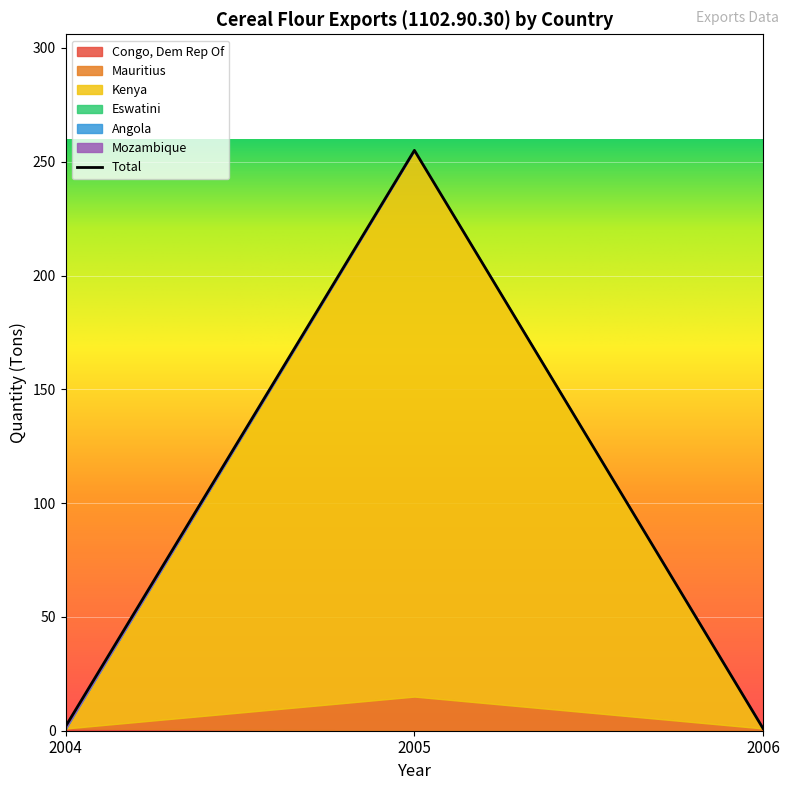

Reading left to right, extract all data points from this chart.

Congo, Dem Rep Of (Ton): 2004-Jan=0	2004-Feb=0	2004-Mar=0	2004-Apr=0	2004-May=0	2004-Jun=0	2004-Jul=0	2004-Aug=0	2004-Sep=1	2004-Oct=0	2004-Nov=0	2004-Dec=0	2005-Apr=0	2005-Jul=0	2005-Aug=0	2005-Sep=0	2005-Oct=0	2005-Jul=0	2006-Jan=0	2006-Feb=0	2006-Mar=0	2006-Apr=0
Angola (Ton): 2004-Jan=0	2004-Feb=0	2004-Mar=0	2004-Apr=0	2004-May=0	2004-Jun=0	2004-Jul=0	2004-Aug=0	2004-Sep=0	2004-Oct=0	2004-Nov=0	2004-Dec=0	2005-Apr=0	2005-Jul=0	2005-Aug=0	2005-Sep=0	2005-Oct=0	2005-Jul=0	2006-Jan=0	2006-Feb=0	2006-Mar=0	2006-Apr=0
Mauritius (Ton): 2004-Jan=0	2004-Feb=0	2004-Mar=0	2004-Apr=0	2004-May=0	2004-Jun=0	2004-Jul=0	2004-Aug=0	2004-Sep=0	2004-Oct=0	2004-Nov=0	2004-Dec=0	2005-Apr=0	2005-Jul=0	2005-Aug=0	2005-Sep=0	2005-Oct=0	2005-Jul=15	2006-Jan=0	2006-Feb=0	2006-Mar=0	2006-Apr=0
Mozambique (Ton): 2004-Jan=0	2004-Feb=0	2004-Mar=0	2004-Apr=0	2004-May=0	2004-Jun=0	2004-Jul=0	2004-Aug=0	2004-Sep=0	2004-Oct=0	2004-Nov=0	2004-Dec=0	2005-Apr=0	2005-Jul=0	2005-Aug=0	2005-Sep=0	2005-Oct=0	2005-Jul=0	2006-Jan=0	2006-Feb=0	2006-Mar=0	2006-Apr=0
Eswatini (Ton): 2004-Jan=0	2004-Feb=0	2004-Mar=0	2004-Apr=0	2004-May=0	2004-Jun=0	2004-Jul=0	2004-Aug=0	2004-Sep=0	2004-Oct=0	2004-Nov=0	2004-Dec=0	2005-Apr=0	2005-Jul=0	2005-Aug=0	2005-Sep=0	2005-Oct=0	2005-Jul=0	2006-Jan=0	2006-Feb=0	2006-Mar=0	2006-Apr=0
Kenya (Ton): 2004-Jan=0	2004-Feb=0	2004-Mar=0	2004-Apr=0	2004-May=0	2004-Jun=0	2004-Jul=0	2004-Aug=0	2004-Sep=0	2004-Oct=0	2004-Nov=0	2004-Dec=0	2005-Apr=240	2005-Jul=0	2005-Aug=0	2005-Sep=0	2005-Oct=0	2005-Jul=0	2006-Jan=0	2006-Feb=0	2006-Mar=0	2006-Apr=0